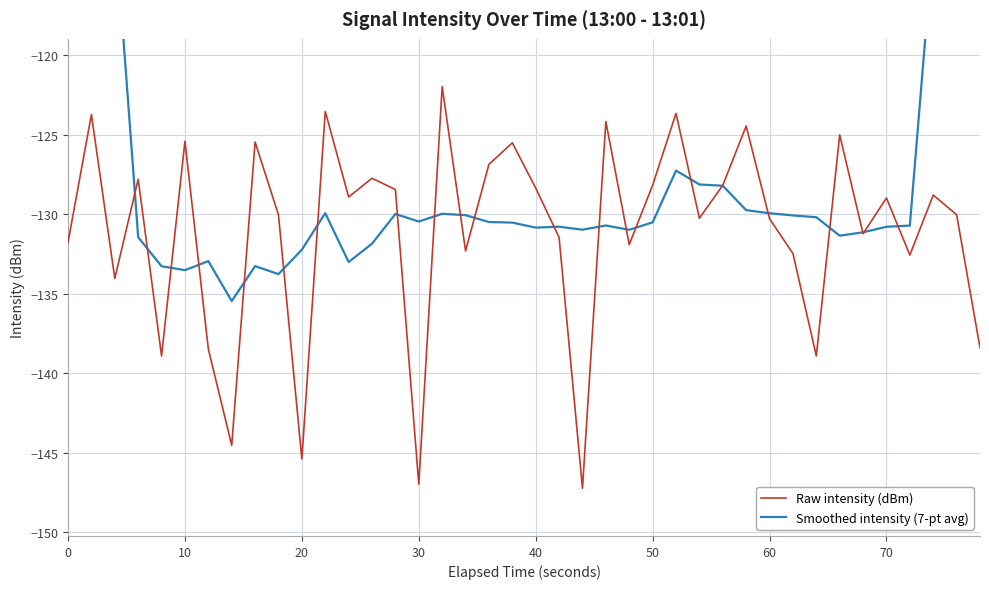

How many data points does each series have?

40